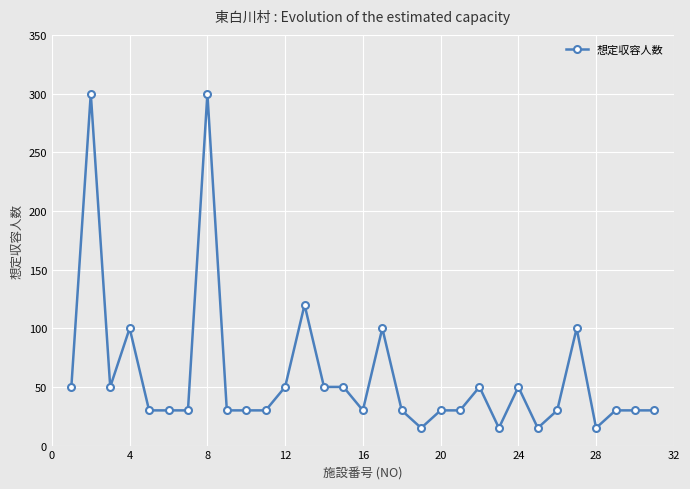

What is the average value?

60